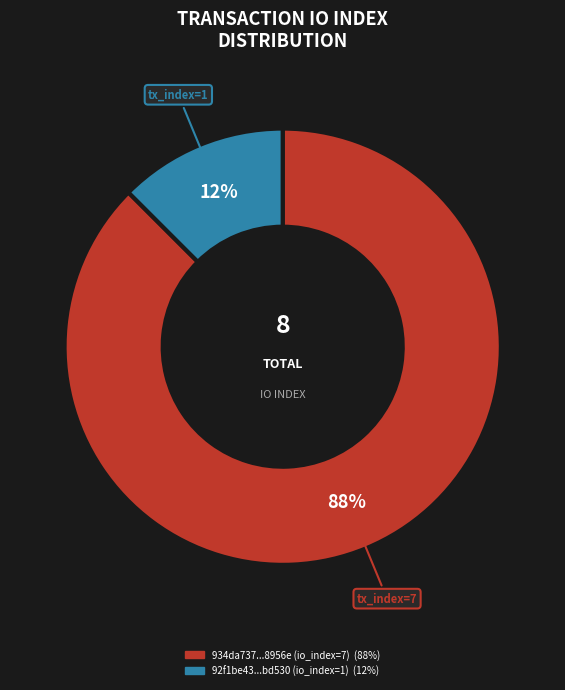

Is there a majority slice in this chart?

Yes